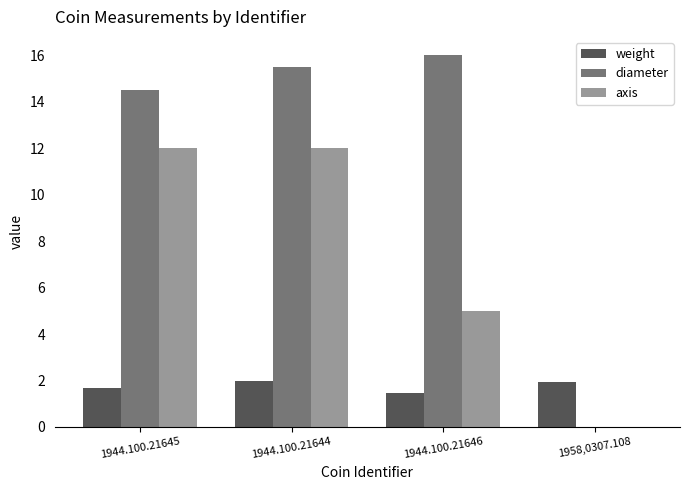

The diameter series shows 0.0 at 1958,0307.108. True or false?

True